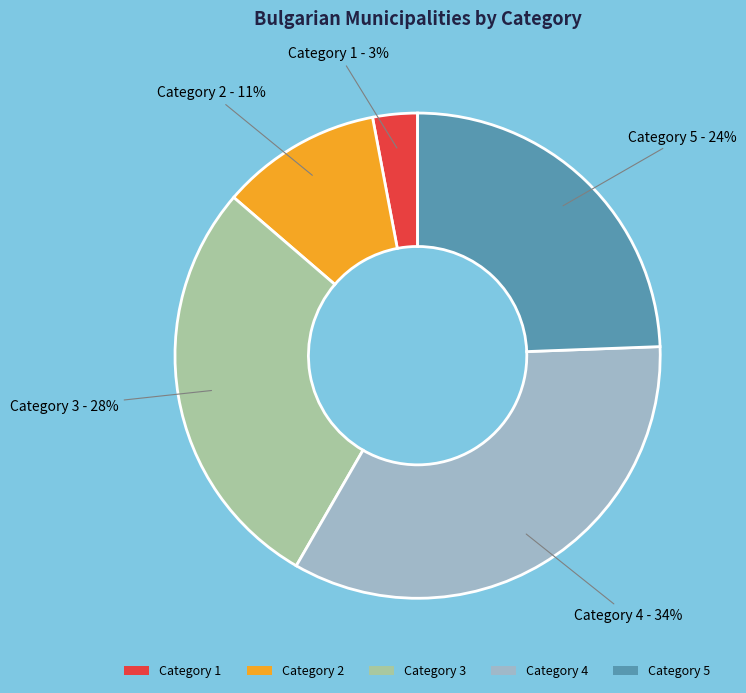

Which has a higher value, Category 2 or Category 1?

Category 2